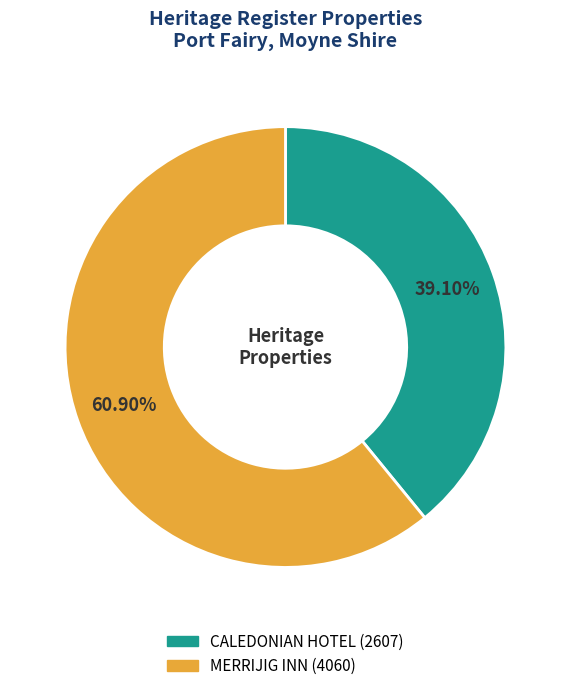

What percentage is the MERRIJIG INN slice, to the nearest percent?

61%